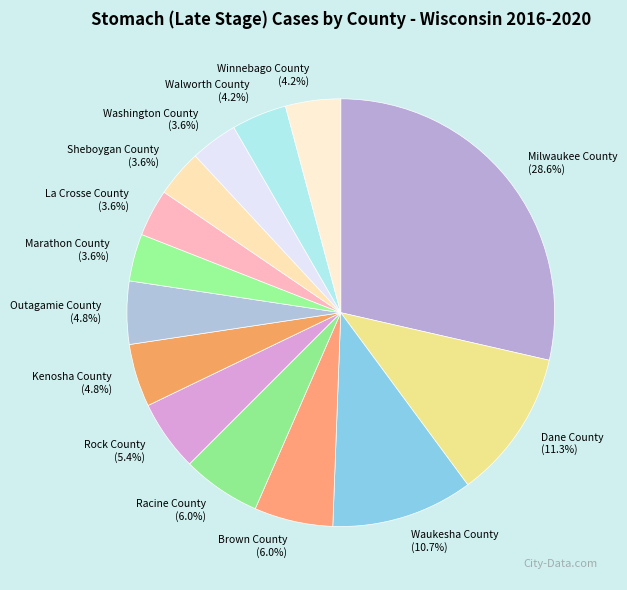

To the nearest percent, what percentage of the pie is Washington County?

4%